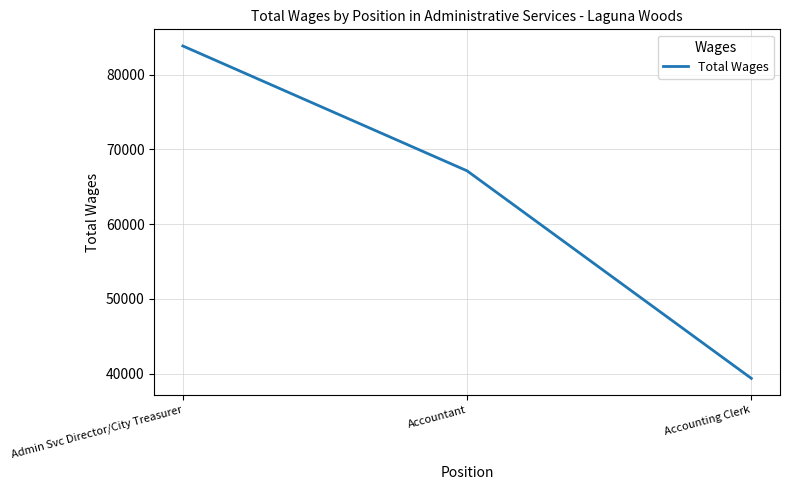

Reading left to right, list all the values displayed in this chart.

83842	67136	39374